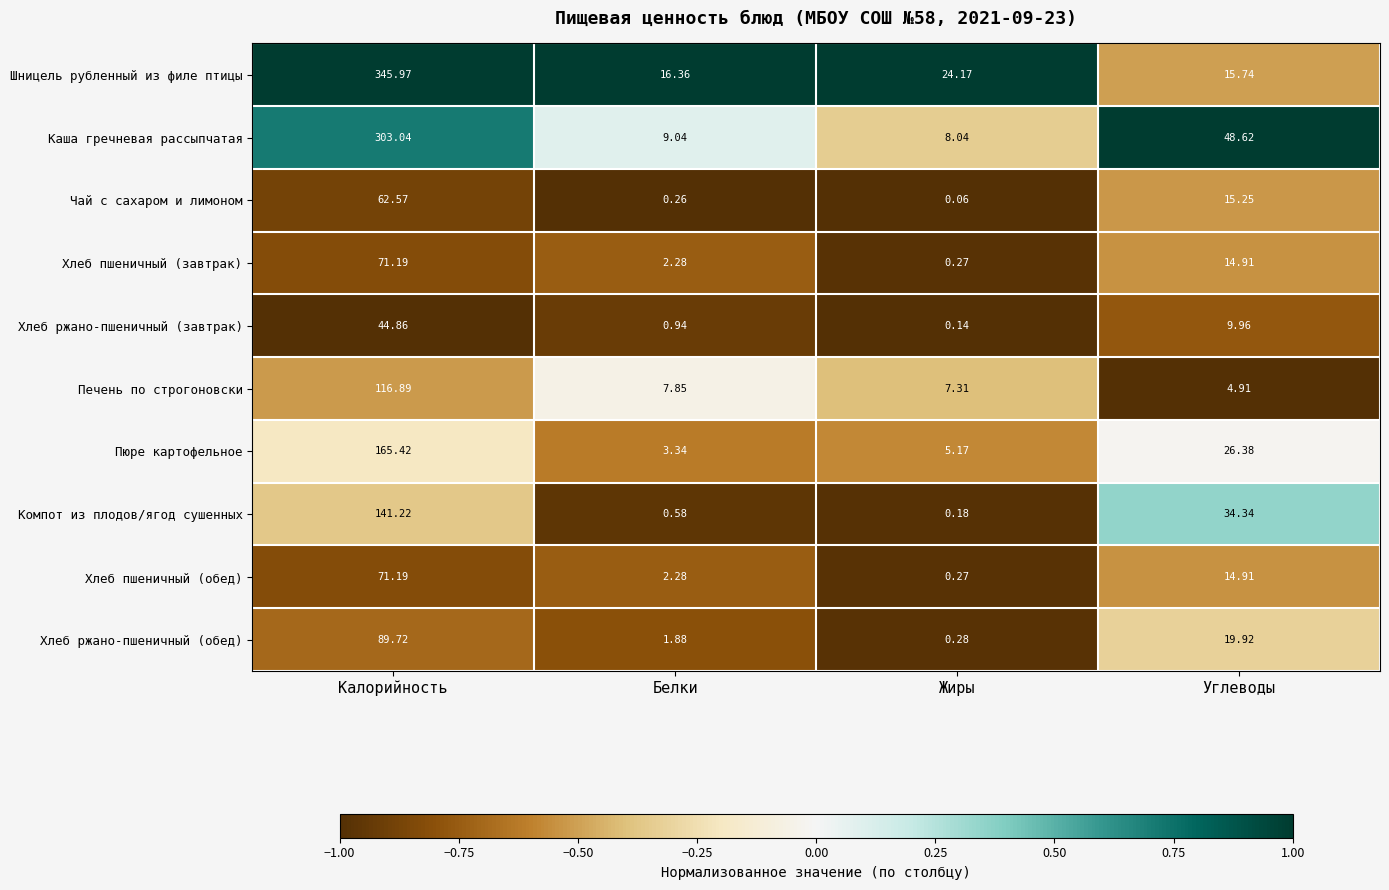

Where is Чай с сахаром и лимоном nearest to the value 31?

Углеводы